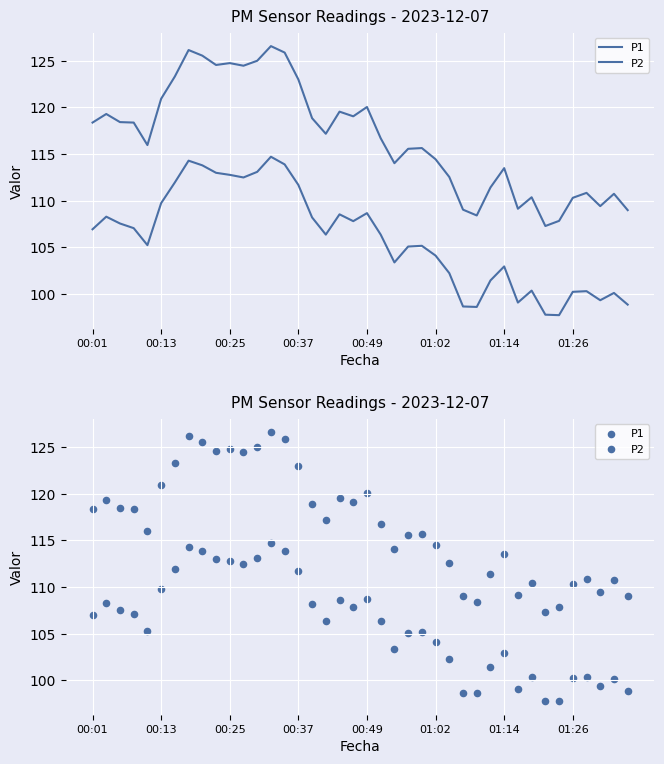

Which series reaches the minimum Y coordinate?

P2